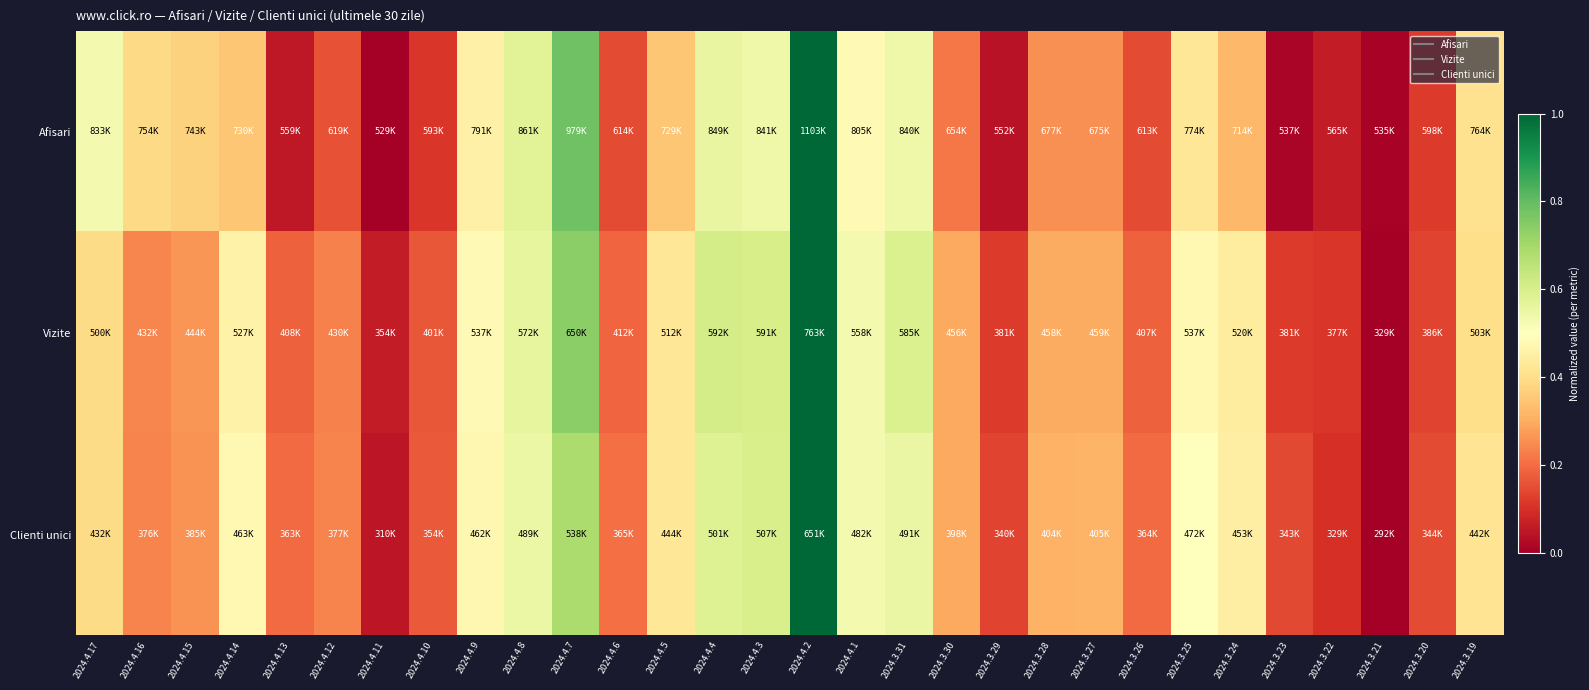

Reading left to right, what are all the values shown in this chart?

Afisari: 2024.4.17=0.5	2024.4.16=0.4	2024.4.15=0.4	2024.4.14=0.3	2024.4.13=0.1	2024.4.12=0.2	2024.4.11=0.0	2024.4.10=0.1	2024.4.9=0.5	2024.4.8=0.6	2024.4.7=0.8	2024.4.6=0.1	2024.4.5=0.3	2024.4.4=0.6	2024.4.3=0.5	2024.4.2=1.0	2024.4.1=0.5	2024.3.31=0.5	2024.3.30=0.2	2024.3.29=0.0	2024.3.28=0.3	2024.3.27=0.3	2024.3.26=0.1	2024.3.25=0.4	2024.3.24=0.3	2024.3.23=0.0	2024.3.22=0.1	2024.3.21=0.0	2024.3.20=0.1	2024.3.19=0.4
Vizite: 2024.4.17=0.4	2024.4.16=0.2	2024.4.15=0.3	2024.4.14=0.5	2024.4.13=0.2	2024.4.12=0.2	2024.4.11=0.1	2024.4.10=0.2	2024.4.9=0.5	2024.4.8=0.6	2024.4.7=0.7	2024.4.6=0.2	2024.4.5=0.4	2024.4.4=0.6	2024.4.3=0.6	2024.4.2=1.0	2024.4.1=0.5	2024.3.31=0.6	2024.3.30=0.3	2024.3.29=0.1	2024.3.28=0.3	2024.3.27=0.3	2024.3.26=0.2	2024.3.25=0.5	2024.3.24=0.4	2024.3.23=0.1	2024.3.22=0.1	2024.3.21=0.0	2024.3.20=0.1	2024.3.19=0.4
Clienti unici: 2024.4.17=0.4	2024.4.16=0.2	2024.4.15=0.3	2024.4.14=0.5	2024.4.13=0.2	2024.4.12=0.2	2024.4.11=0.1	2024.4.10=0.2	2024.4.9=0.5	2024.4.8=0.5	2024.4.7=0.7	2024.4.6=0.2	2024.4.5=0.4	2024.4.4=0.6	2024.4.3=0.6	2024.4.2=1.0	2024.4.1=0.5	2024.3.31=0.6	2024.3.30=0.3	2024.3.29=0.1	2024.3.28=0.3	2024.3.27=0.3	2024.3.26=0.2	2024.3.25=0.5	2024.3.24=0.4	2024.3.23=0.1	2024.3.22=0.1	2024.3.21=0.0	2024.3.20=0.1	2024.3.19=0.4